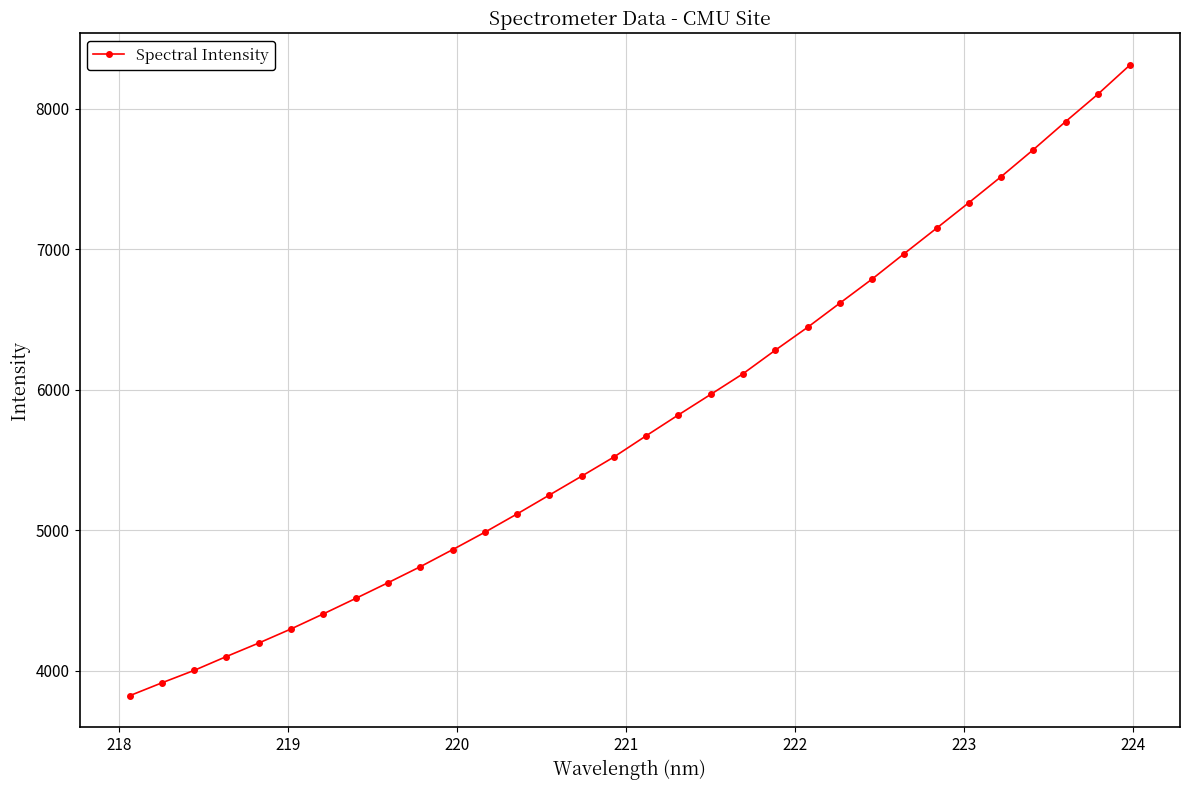

How many distinct data groups are displayed?

1